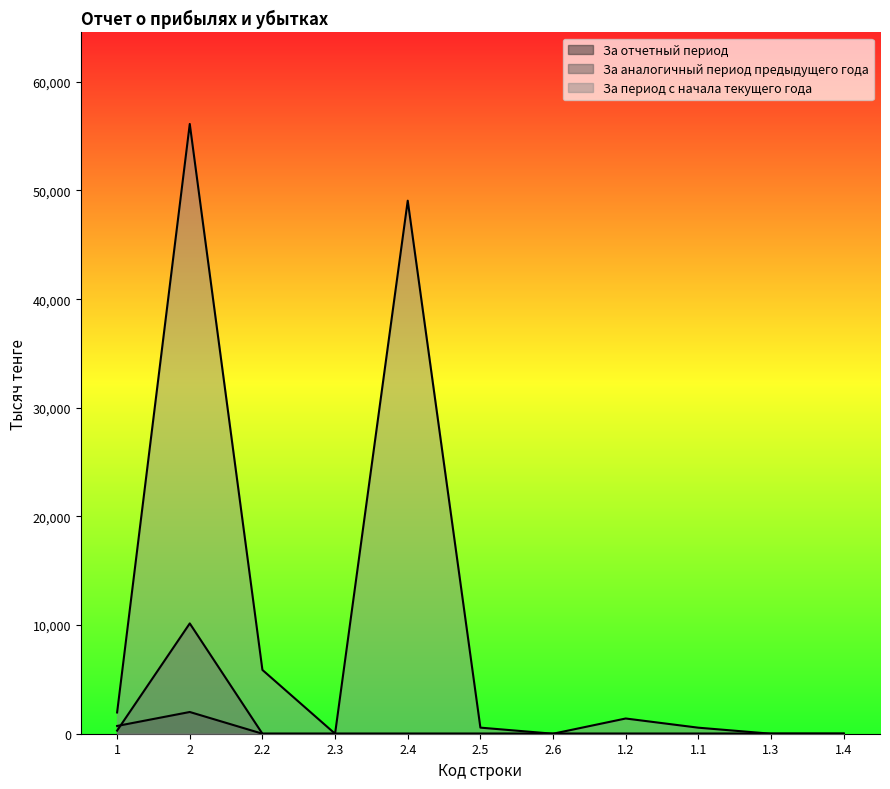

Where is За отчетный период nearest to the value 1000?

1